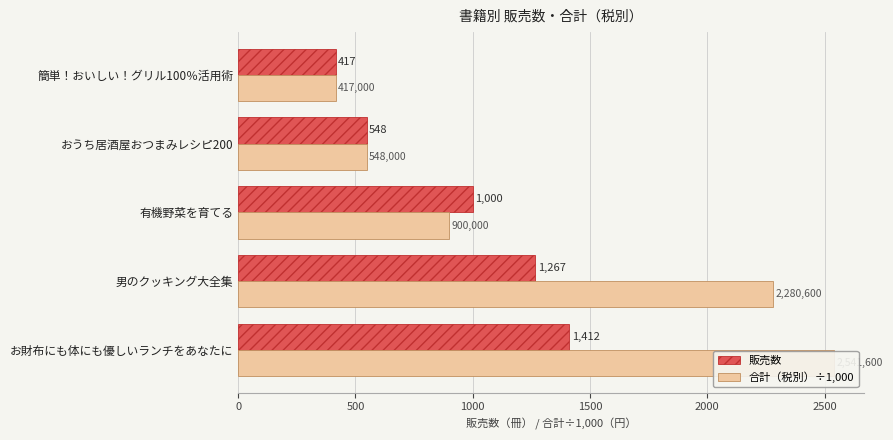

How many values in the 合計（税別）÷1,000 series exceed 900?

2